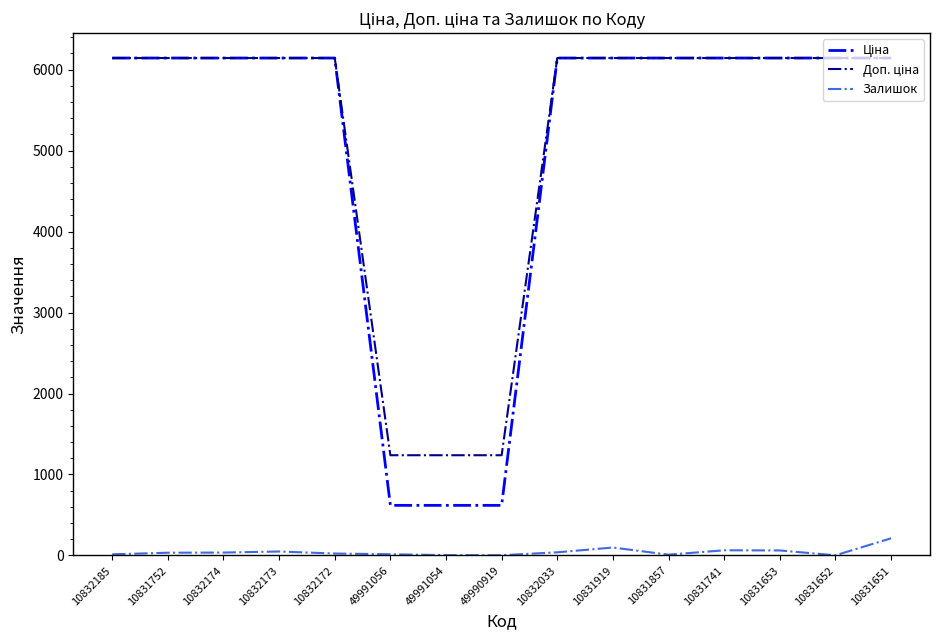

List the series in order of their peak value, highest first.

Ціна, Доп. ціна, Залишок